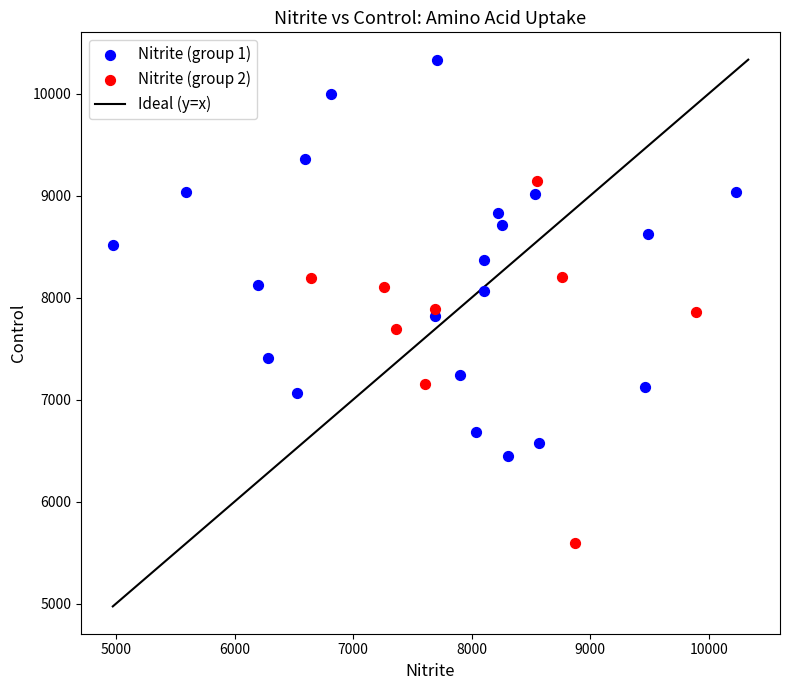

Which series reaches the minimum Y coordinate?

Nitrite (group 2)